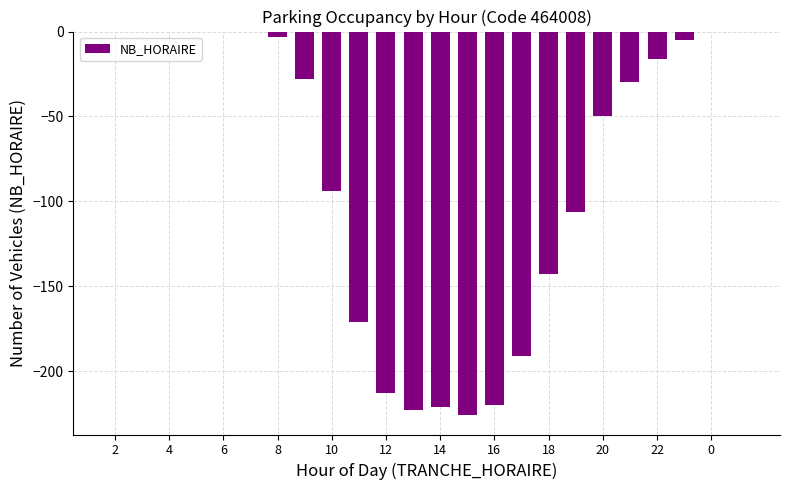

How many categories are shown in the chart?

24